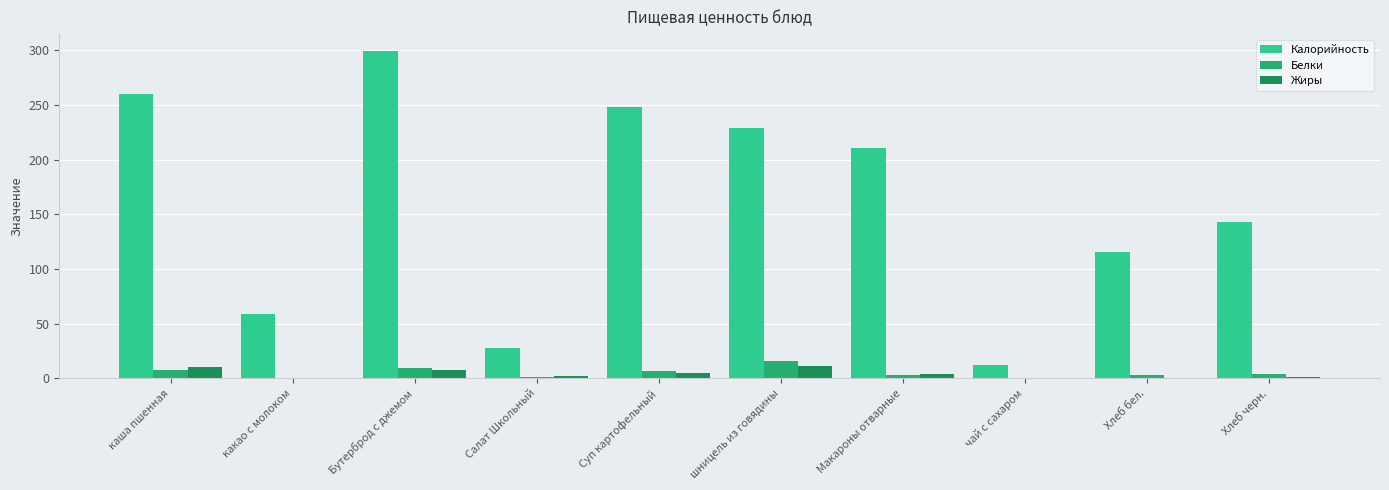

What is the total value across all series at Макароны отварные?

218.1